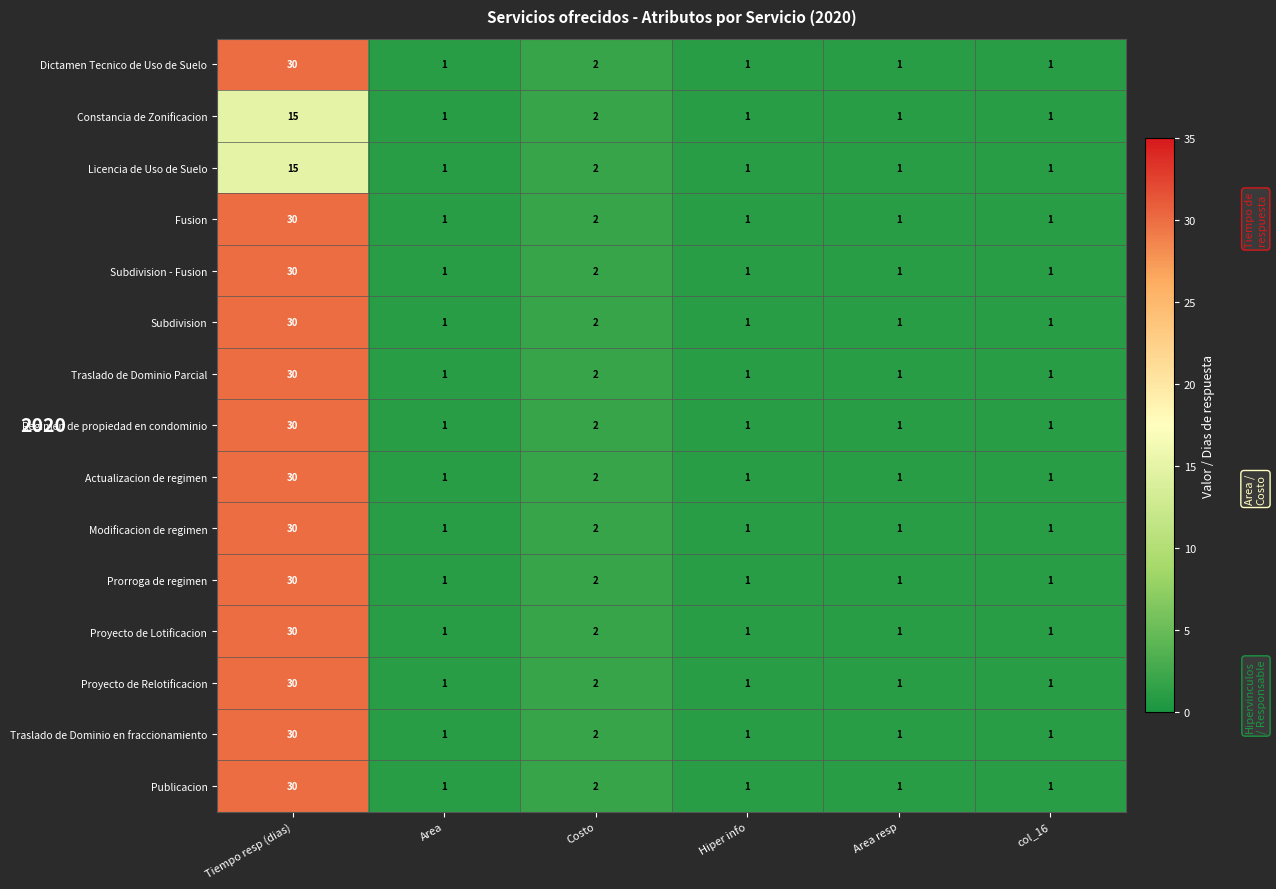

How many data points in Fusion are above 1?

2